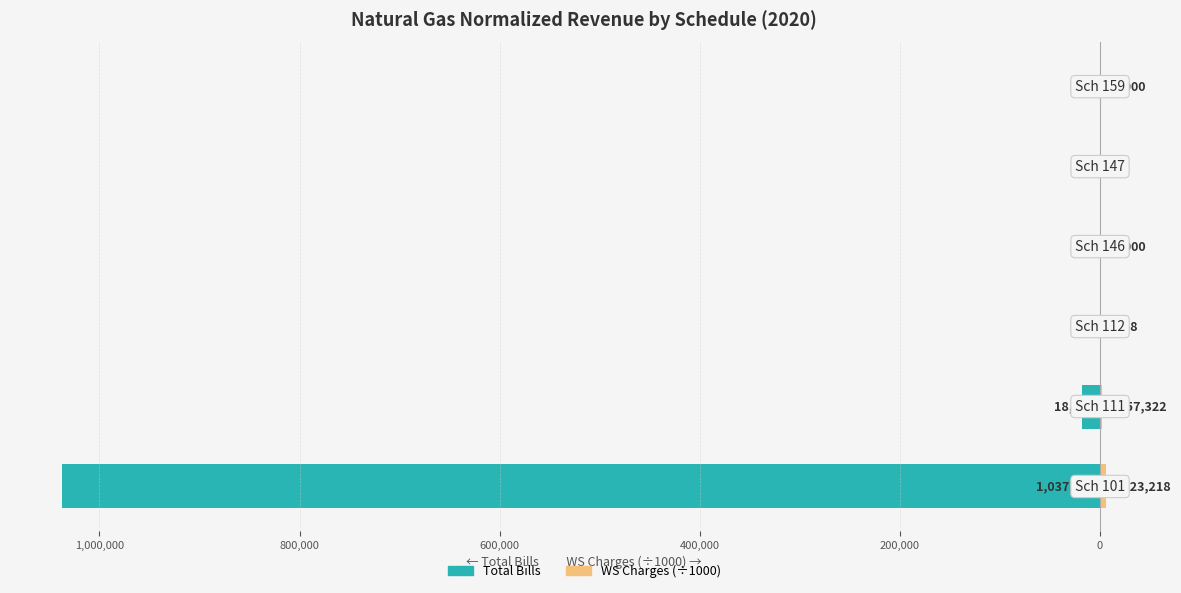

What is the minimum value shown in the chart?

-1037203.0